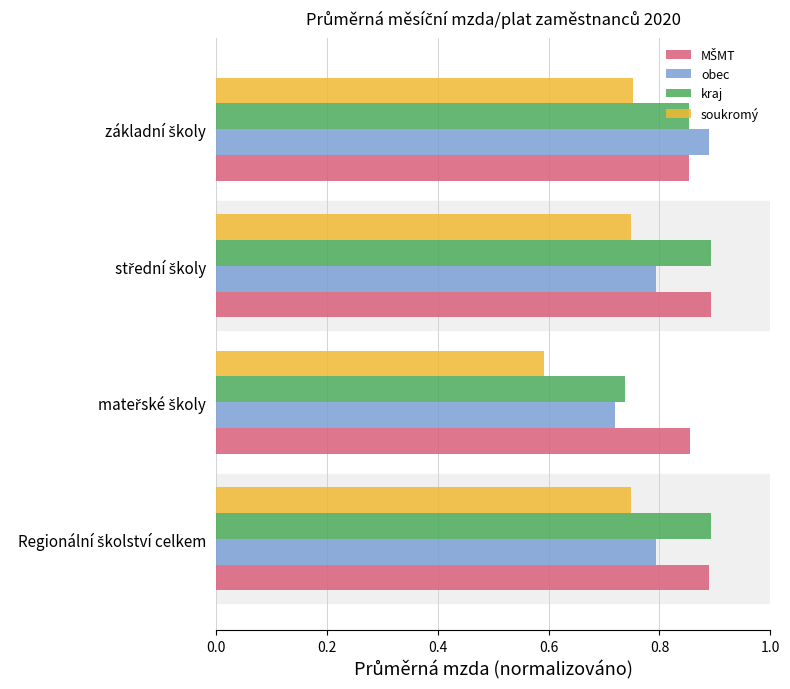

What is the sum of all obec values?

3.2